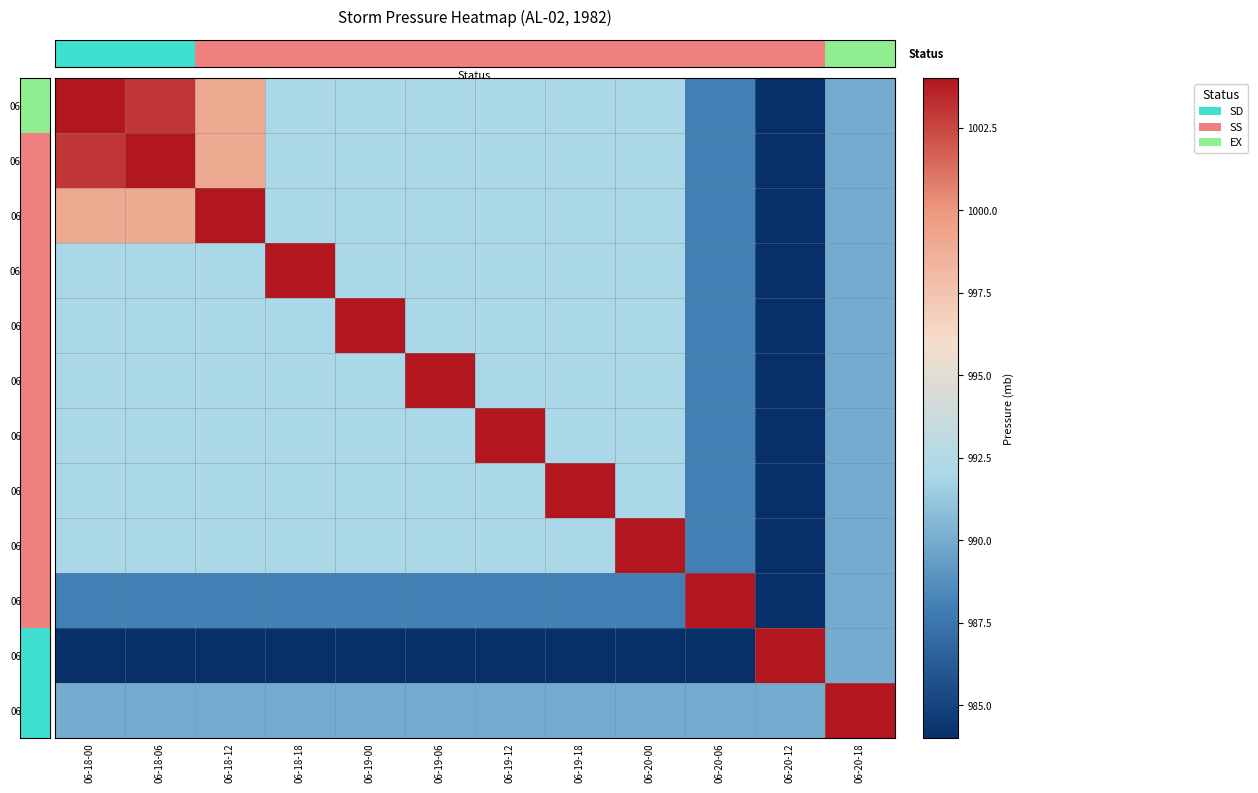

The 06-19-12 series shows 992 at 06-18-06. True or false?

True